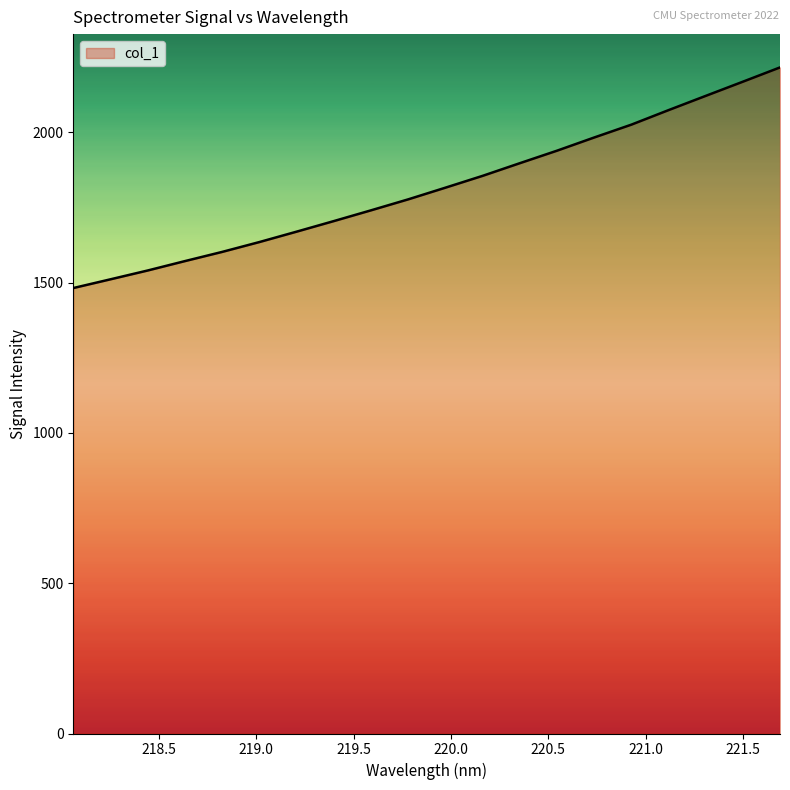

Reading left to right, list all the values displayed in this chart.

1482.3	1511.4	1540.7	1572.0	1602.5	1635.3	1669.9	1705.1	1740.9	1777.4	1816.2	1855.6	1897.7	1939.3	1983.2	2025.9	2074.3	2121.7	2168.9	2216.4